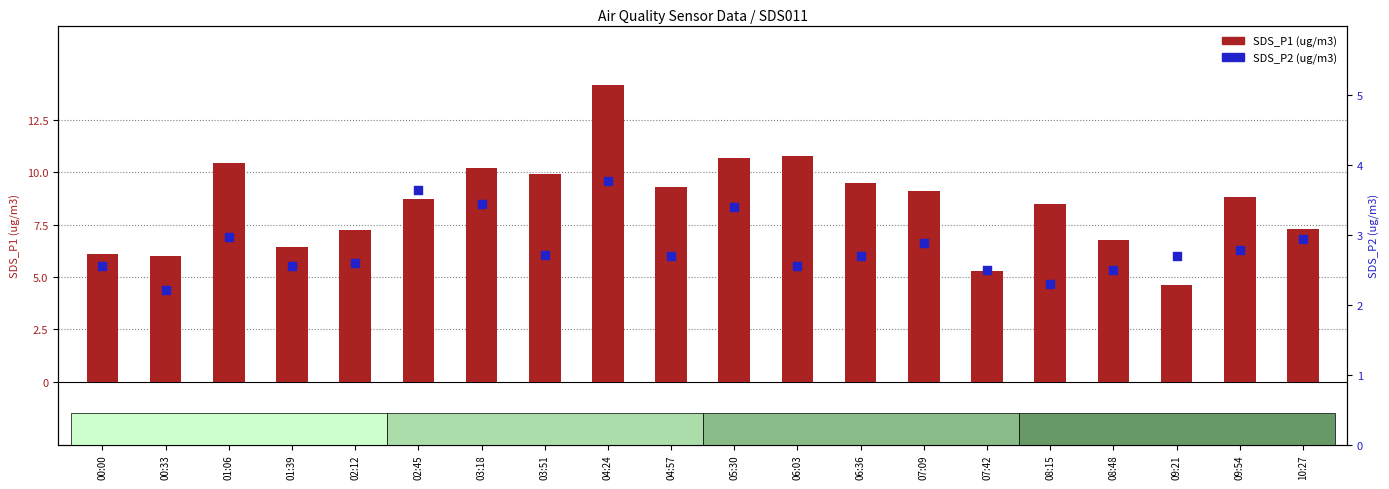

At which category is the sum across all series the highest?

04:24